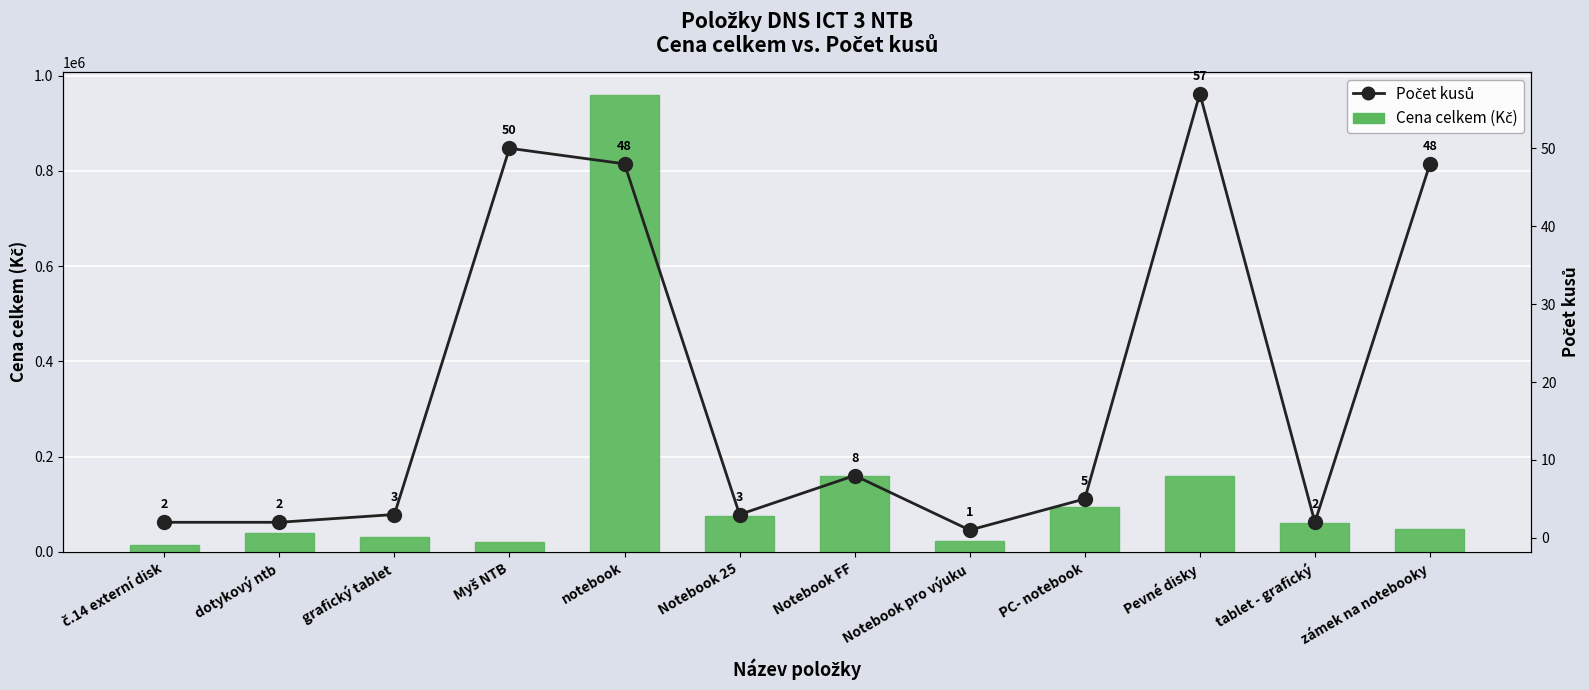

Which label corresponds to the smallest value in the chart?

Notebook pro výuku